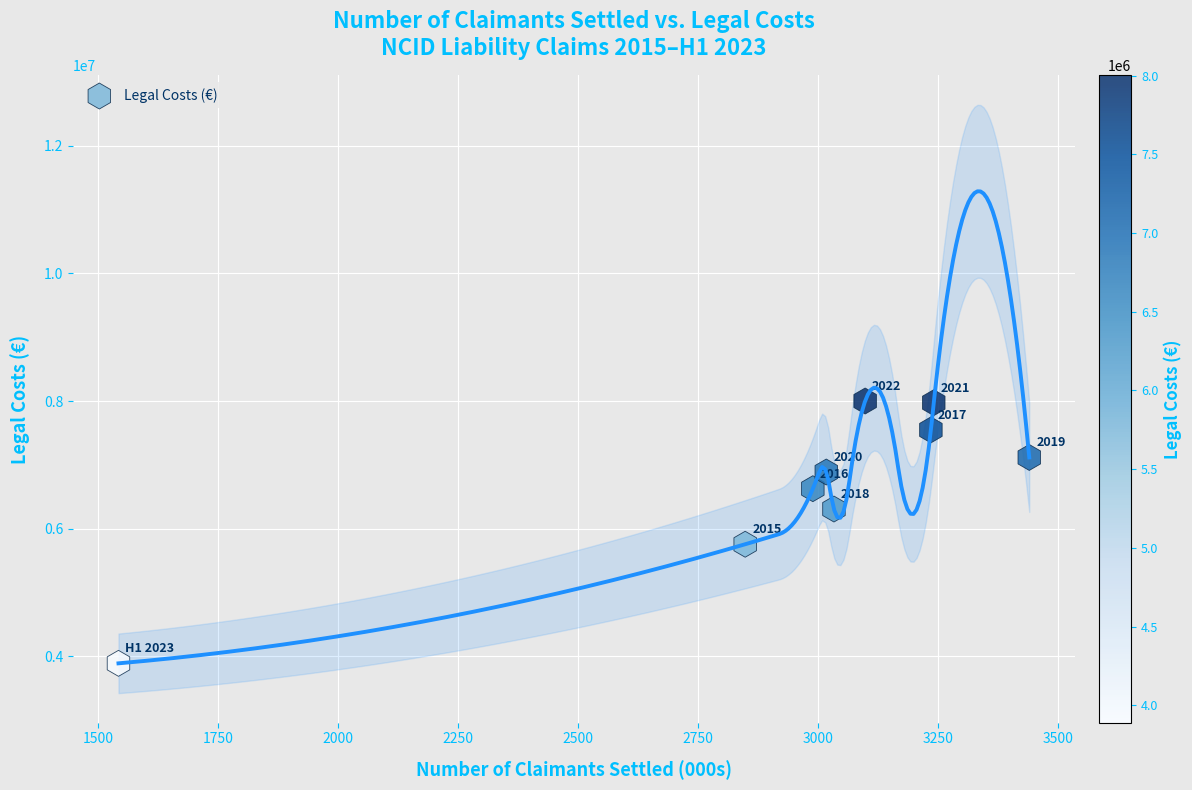

What Y value in the scatter plot is closest to 5945908?

5756816.5